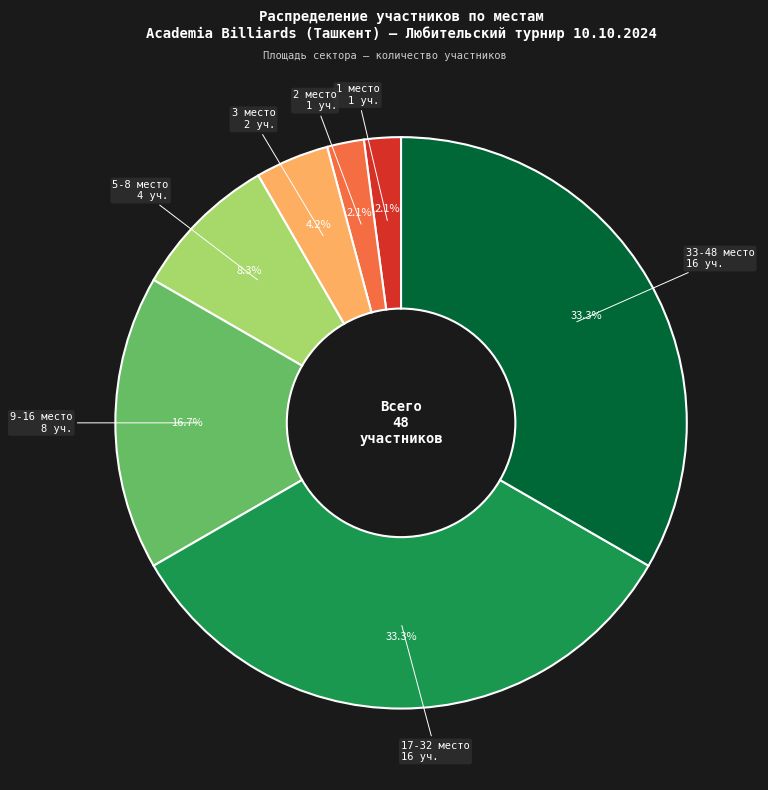

To the nearest percent, what is the difference between the largest and smallest slice percentages?

31%